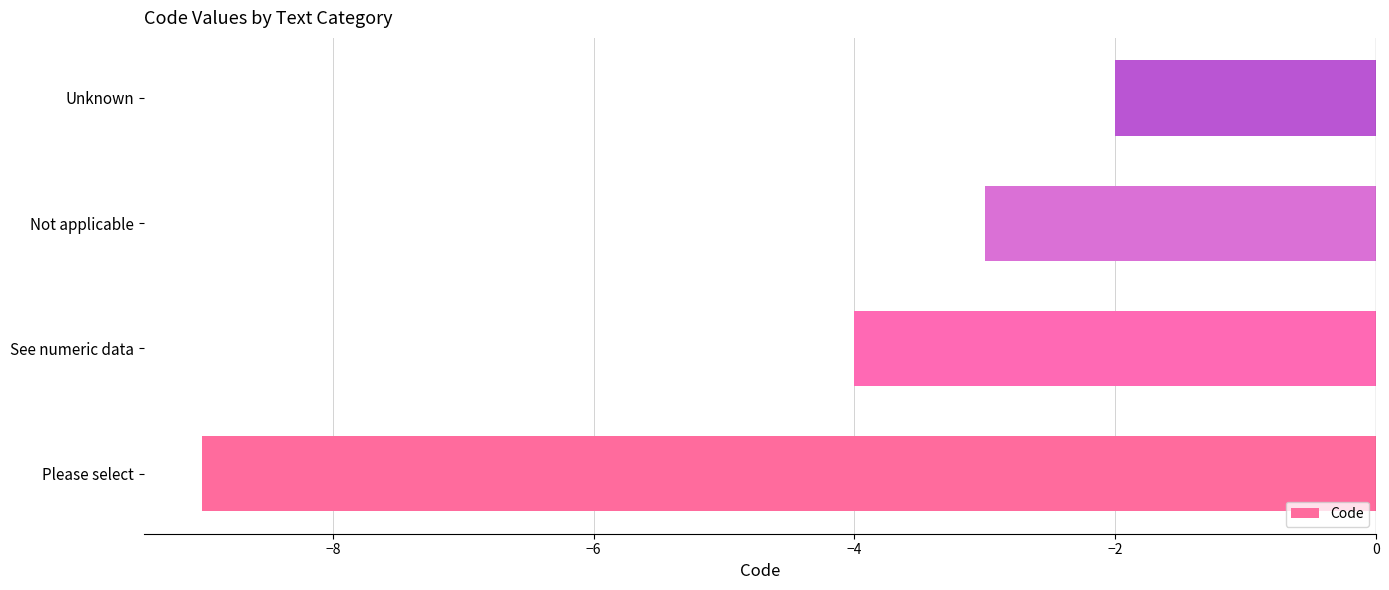

What is the maximum value shown in the chart?

-2